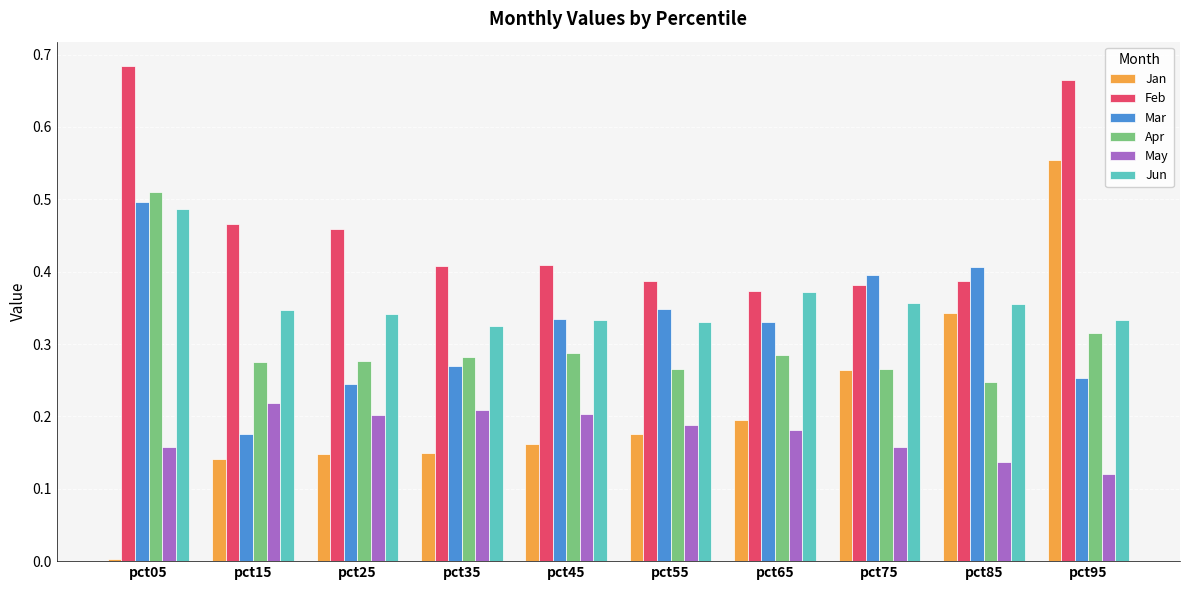

True or false: Jun has a value of 0.4 at pct75.

True